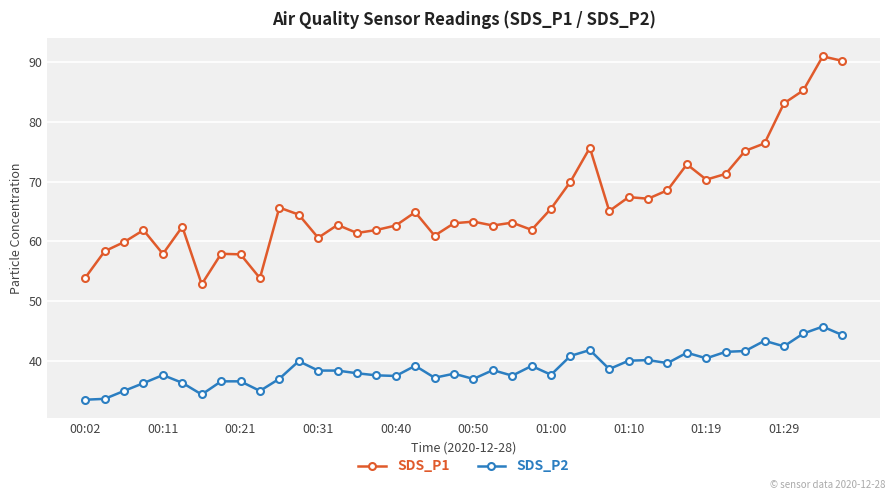

True or false: SDS_P2 has more than 1 interior local peaks.

True